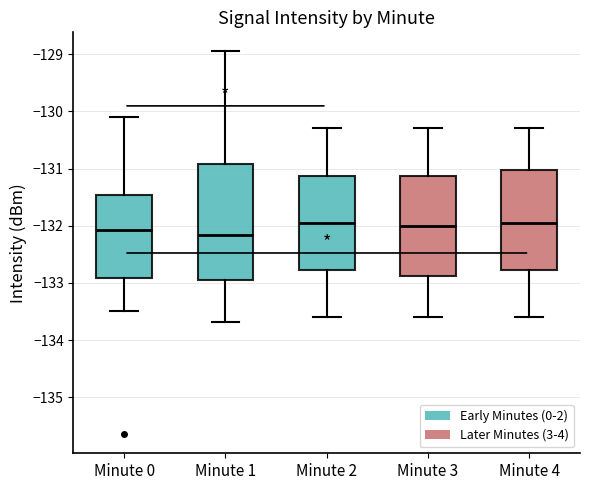

Reading left to right, transcribe this box plot: for each box, give where its median line is, the range the box spans, and where its two whiskers end, as read against the y-axis. The values are not printed on the chart, so give them approximately, as read against the axis.

Minute 0: median -132.1, box -132.9 to -131.5, whiskers -133.5 to -130.1
Minute 1: median -132.2, box -132.9 to -130.9, whiskers -133.7 to -129.0
Minute 2: median -131.9, box -132.8 to -131.1, whiskers -133.6 to -130.3
Minute 3: median -132.0, box -132.9 to -131.1, whiskers -133.6 to -130.3
Minute 4: median -131.9, box -132.8 to -131.0, whiskers -133.6 to -130.3